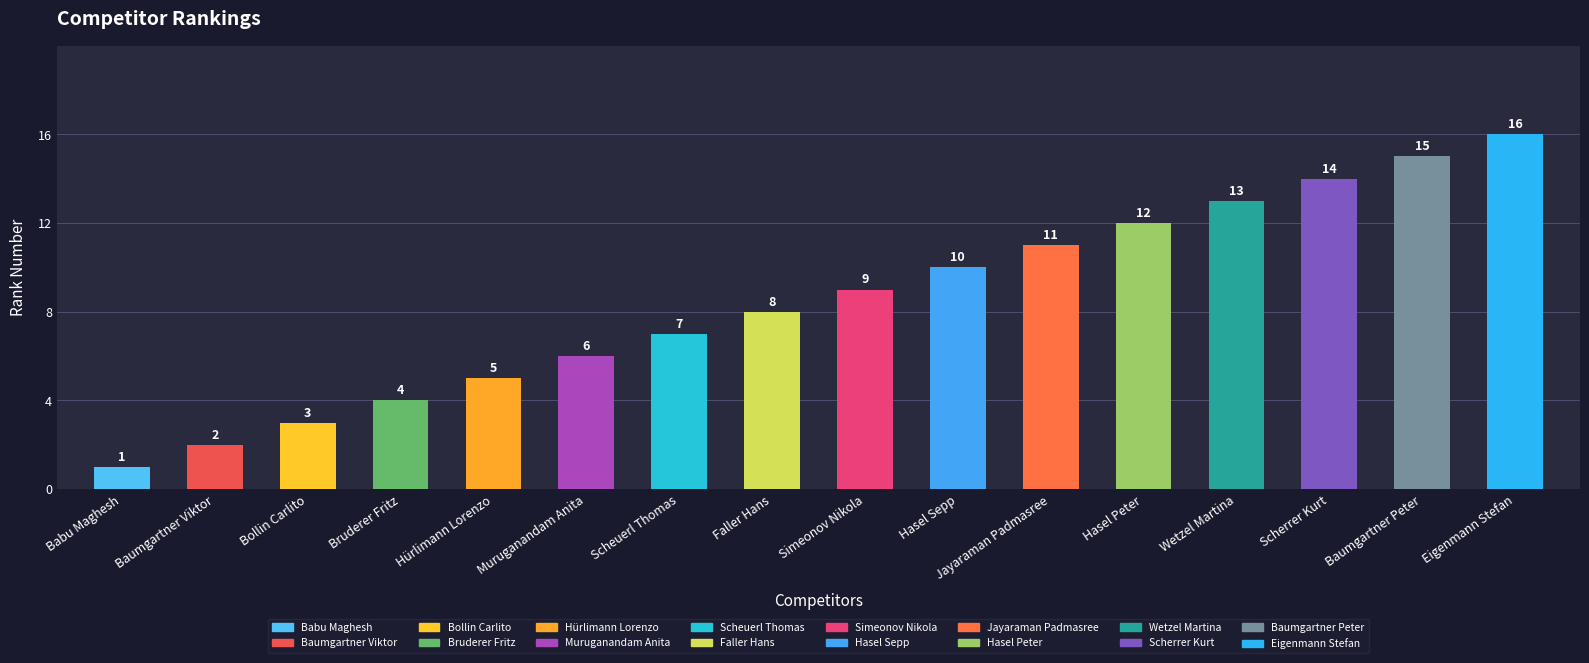

Rank the categories by value from highest to lowest.

Eigenmann Stefan, Baumgartner Peter, Scherrer Kurt, Wetzel Martina, Hasel Peter, Jayaraman Padmasree, Hasel Sepp, Simeonov Nikola, Faller Hans, Scheuerl Thomas, Muruganandam Anita, Hürlimann Lorenzo, Bruderer Fritz, Bollin Carlito, Baumgartner Viktor, Babu Maghesh